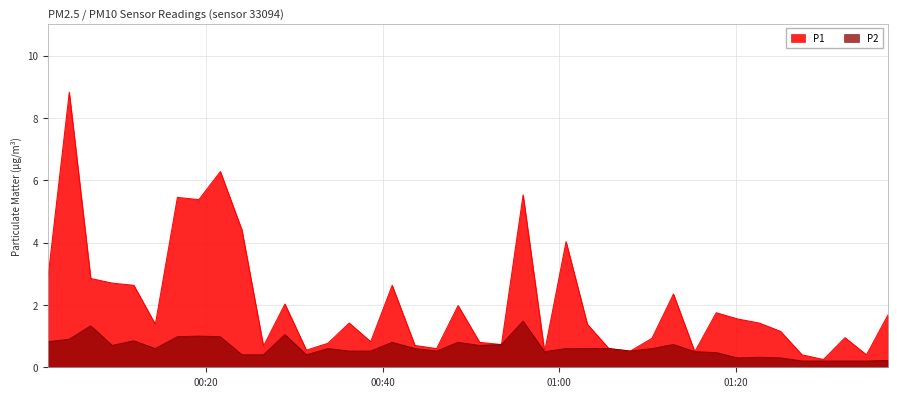

What is the value of the P2 point at the 14th from the left?

0.6